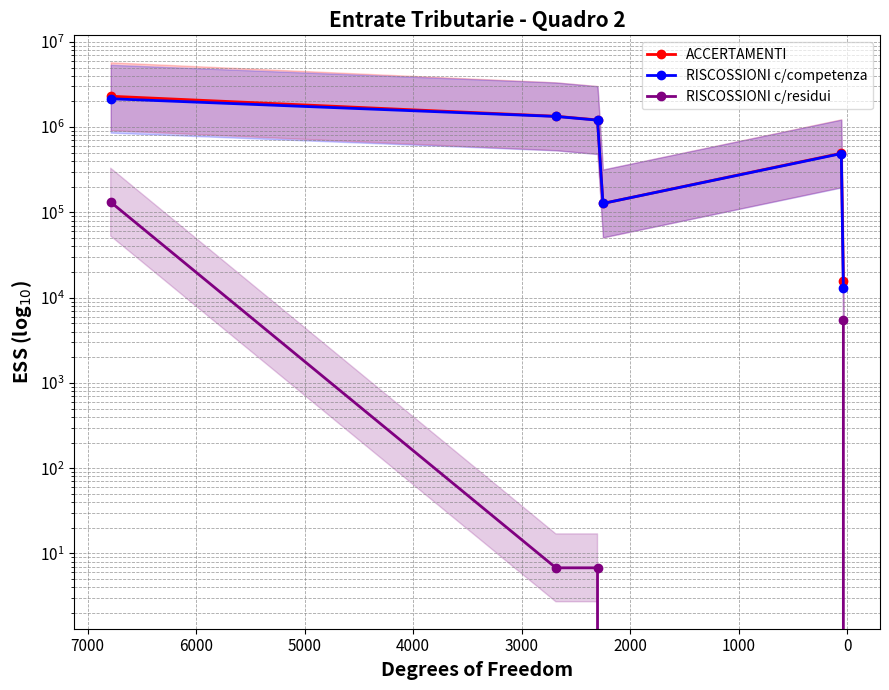

True or false: RISCOSSIONI c/residui and RISCOSSIONI c/competenza cross at least once.

False